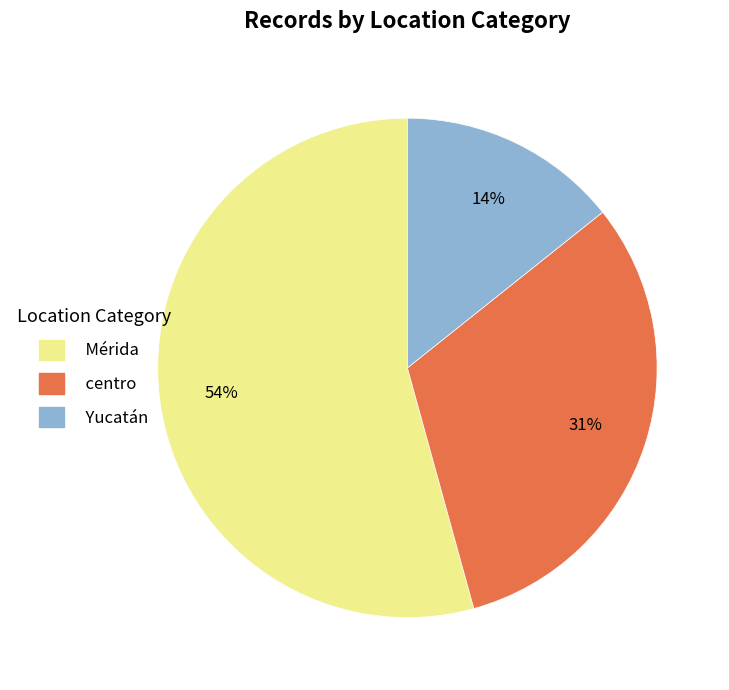

Is the sum of Mérida and centro greater than half?

Yes